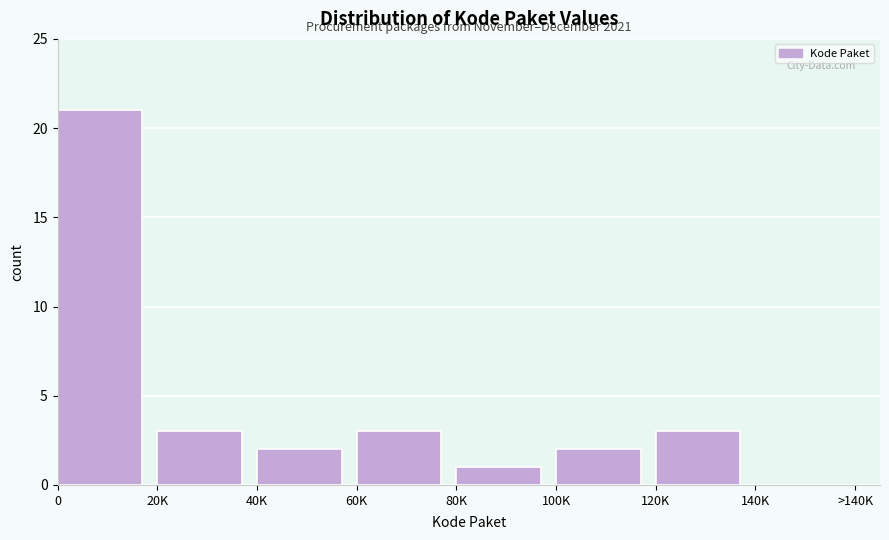

Reading left to right, extract all data points from this chart.

21	3	2	3	1	2	3